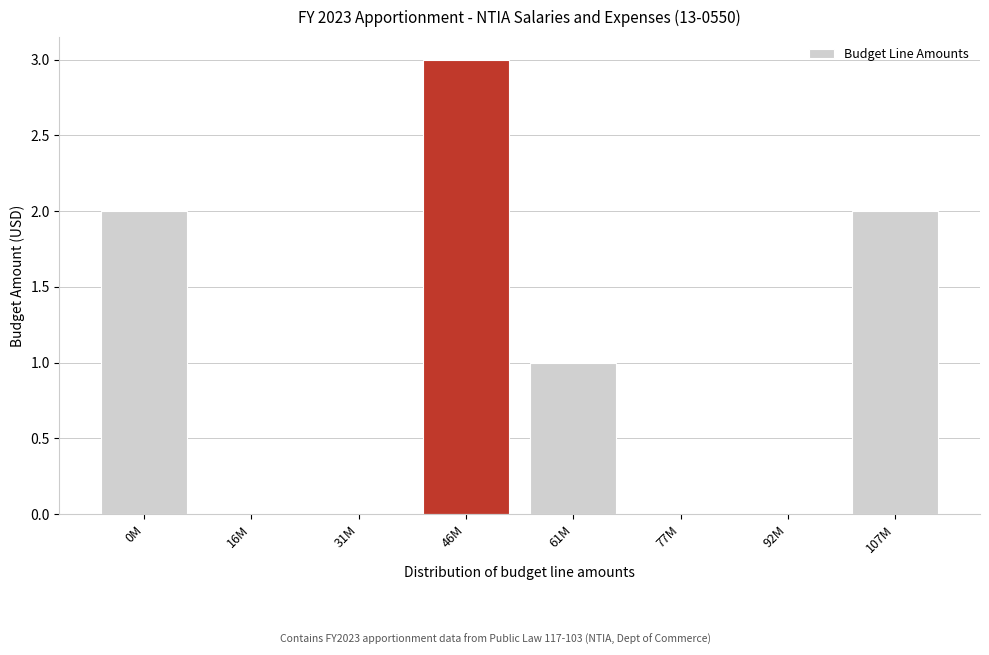

Reading left to right, transcribe all the data shown in this chart.

0M=2	16M=0	31M=0	46M=3	61M=1	77M=0	92M=0	107M=2